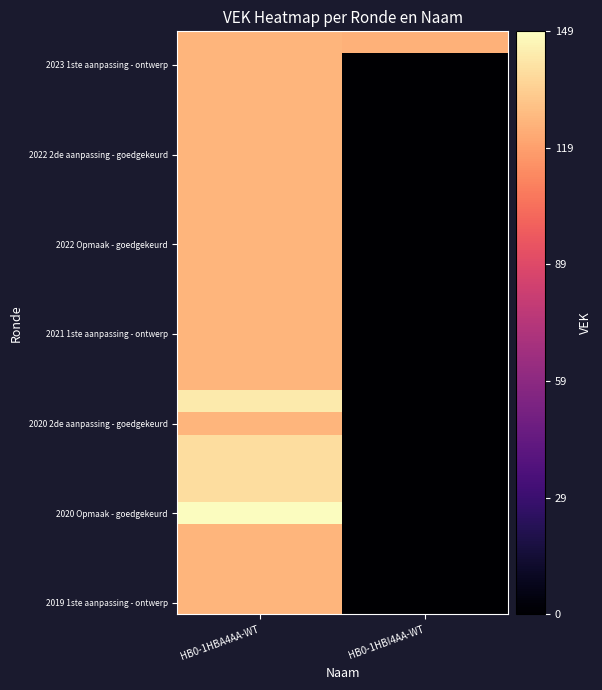

What is the difference between the highest and lowest values at HB0-1HBI4AA-WT?

125